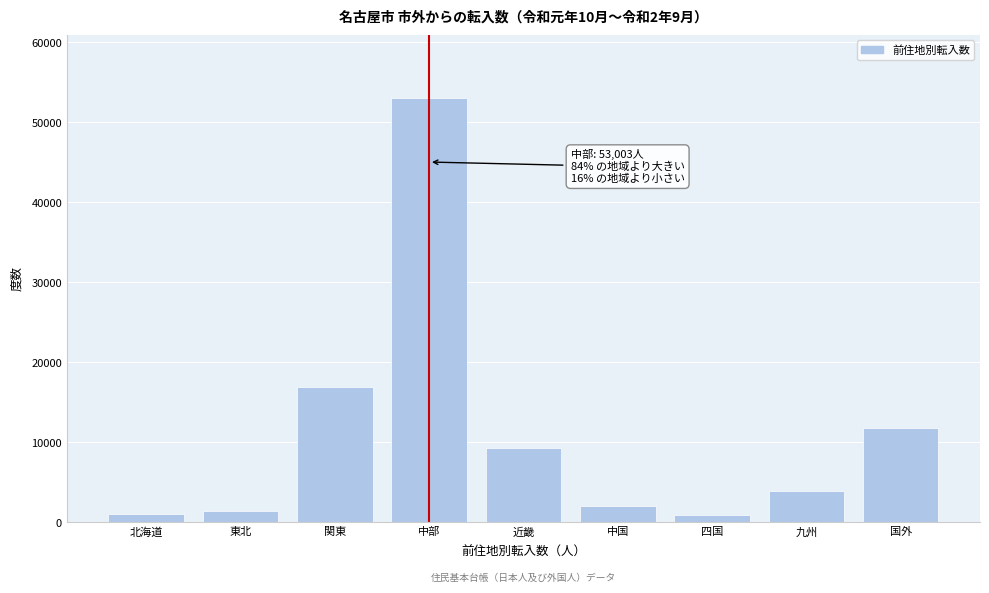

What is the value of the 4th bar from the left?

53003